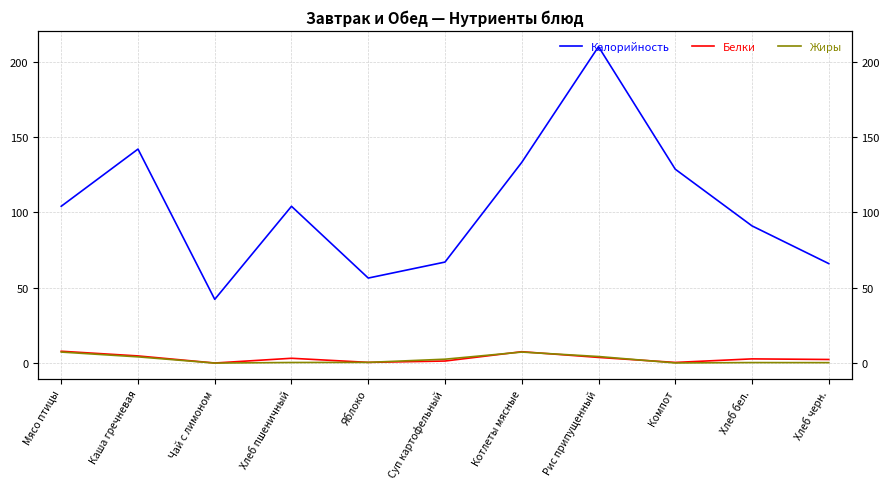

What is the difference between the second highest and second lowest values in the Жиры series?

7.2